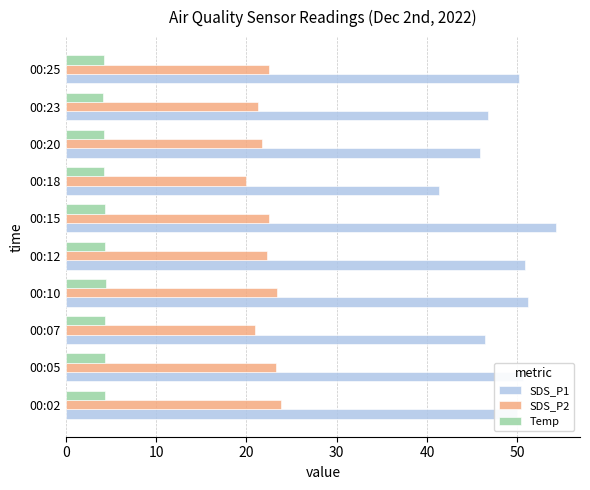

What is the average value of the SDS_P1 series?

48.7